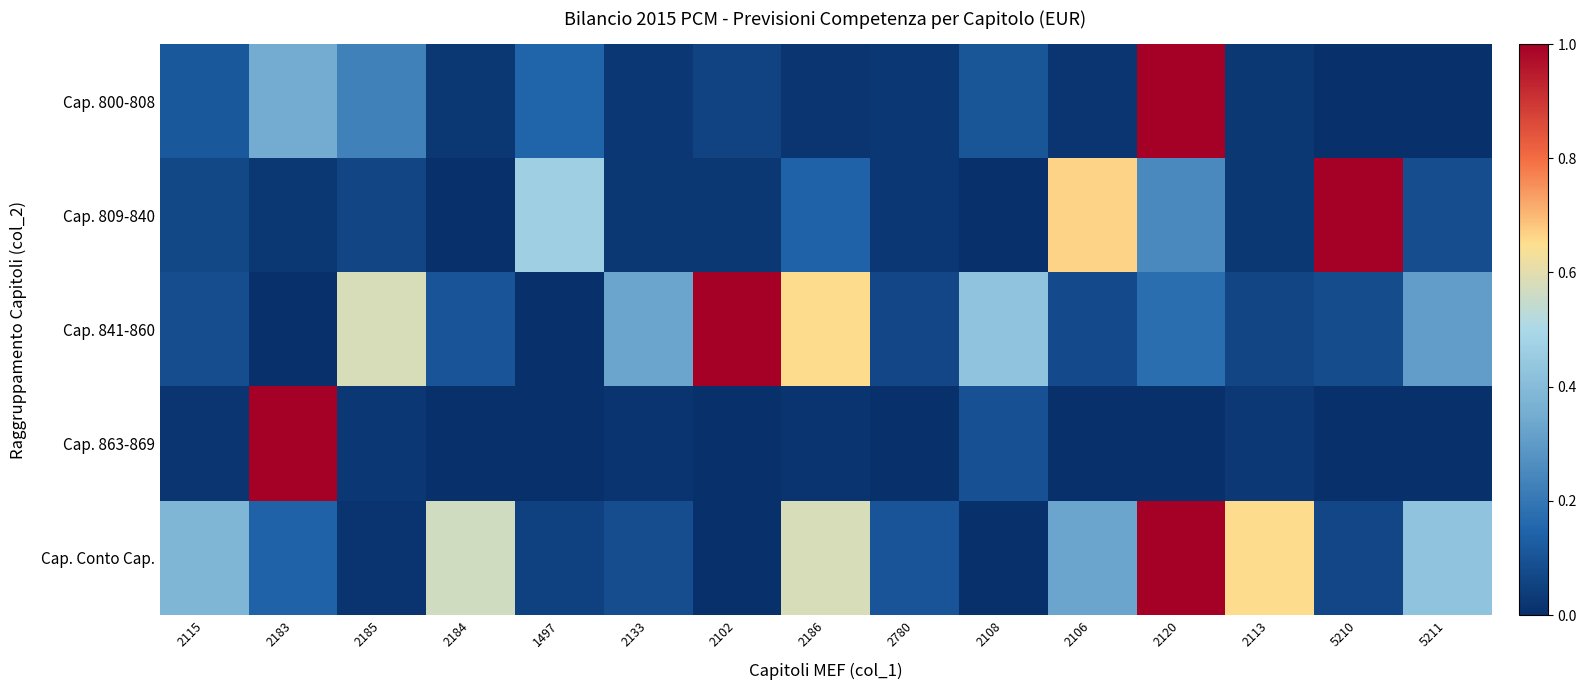

Reading right to left, extract all data points from this chart.

Cap. 800-808: 5211=0.0	5210=0.0	2113=0.0	2120=1.0	2106=0.0	2108=0.1	2780=0.0	2186=0.0	2102=0.1	2133=0.0	1497=0.1	2184=0.0	2185=0.2	2183=0.4	2115=0.1
Cap. 809-840: 5211=0.1	5210=1.0	2113=0.0	2120=0.3	2106=0.7	2108=0.0	2780=0.0	2186=0.1	2102=0.0	2133=0.0	1497=0.5	2184=0.0	2185=0.1	2183=0.0	2115=0.1
Cap. 841-860: 5211=0.3	5210=0.1	2113=0.1	2120=0.2	2106=0.1	2108=0.4	2780=0.1	2186=0.7	2102=1.0	2133=0.3	1497=0.0	2184=0.1	2185=0.6	2183=0.0	2115=0.1
Cap. 863-869: 5211=0.0	5210=0.0	2113=0.0	2120=0.0	2106=0.0	2108=0.1	2780=0.0	2186=0.0	2102=0.0	2133=0.0	1497=0.0	2184=0.0	2185=0.0	2183=1.0	2115=0.0
Cap. Conto Cap.: 5211=0.4	5210=0.1	2113=0.7	2120=1.0	2106=0.3	2108=0.0	2780=0.1	2186=0.6	2102=0.0	2133=0.1	1497=0.0	2184=0.6	2185=0.0	2183=0.1	2115=0.4